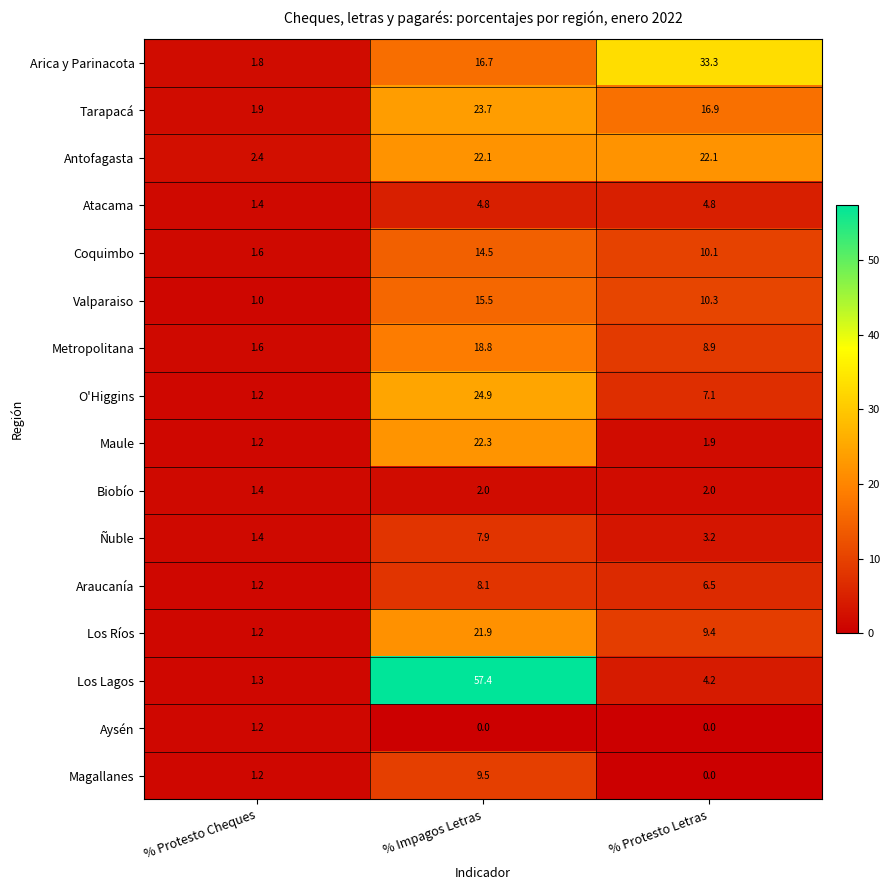

At which category is the sum across all series the highest?

% Impagos Letras